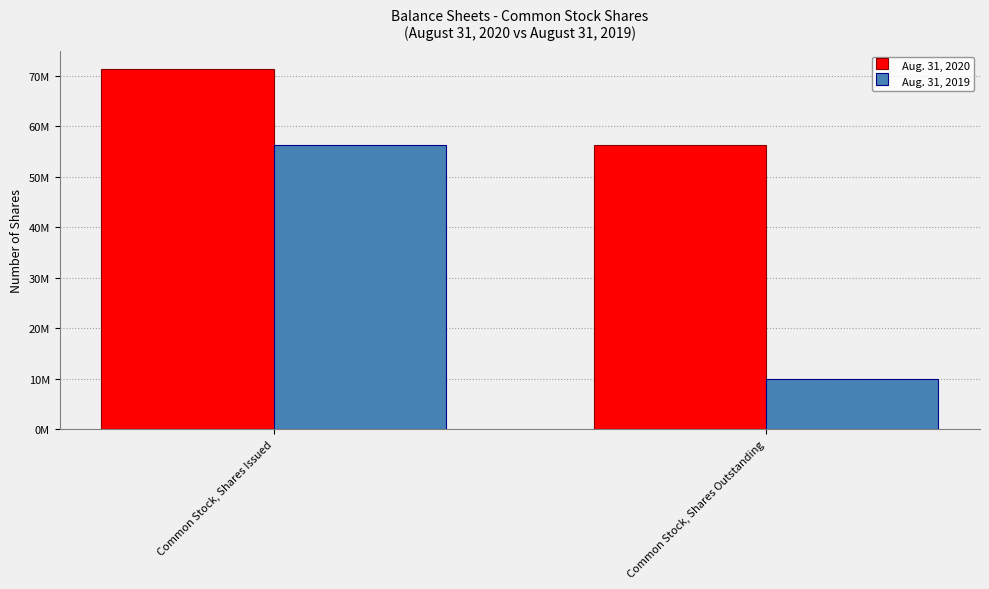

Does the chart contain any negative values?

No